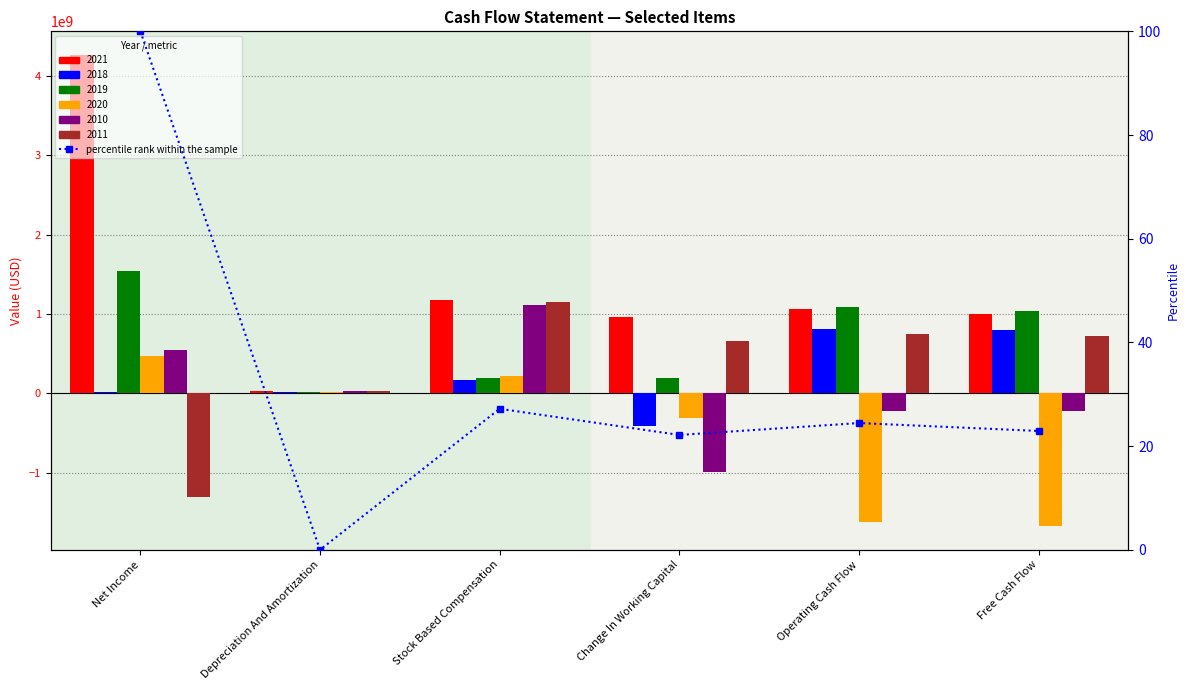

Reading right to left, list all the values displayed in this chart.

Free Cash Flow=22.9	Operating Cash Flow=24.4	Change In Working Capital=22.2	Stock Based Compensation=27.2	Depreciation And Amortization=0.0	Net Income=100.0